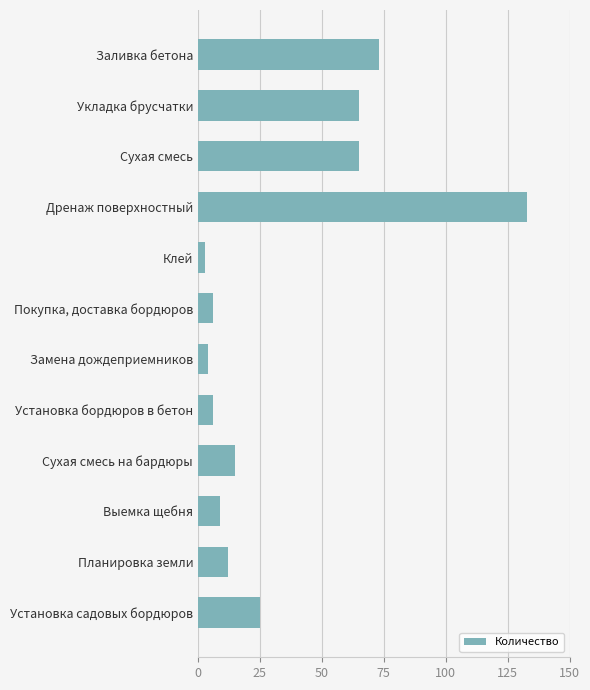

Is it true that the value at Укладка брусчатки is 33?

False